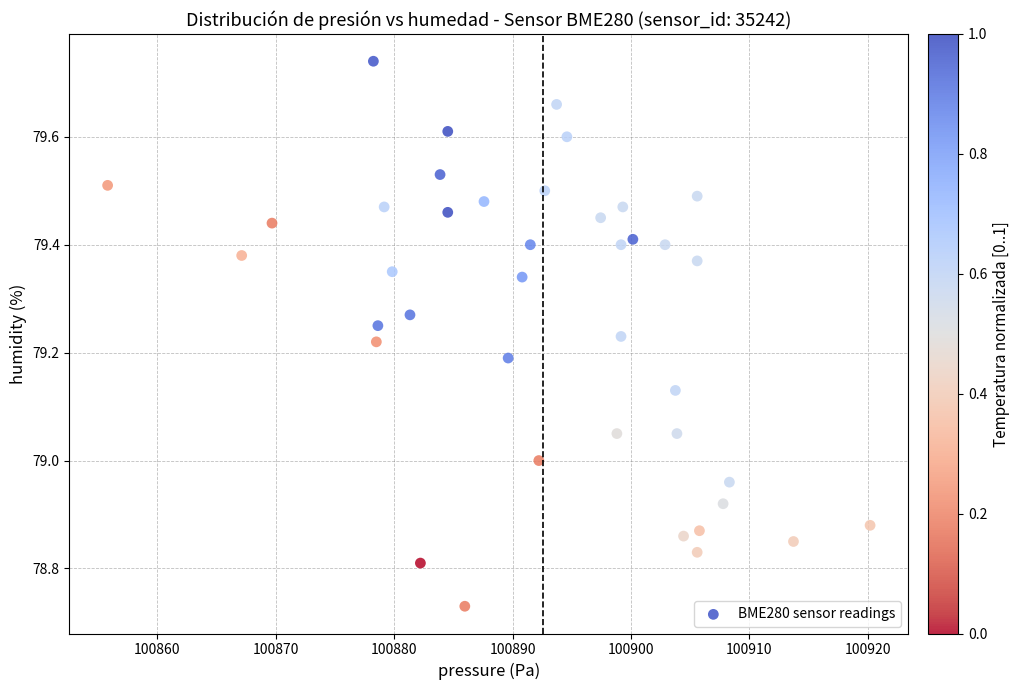

What is the range of Y values (max minus min)?

1.0